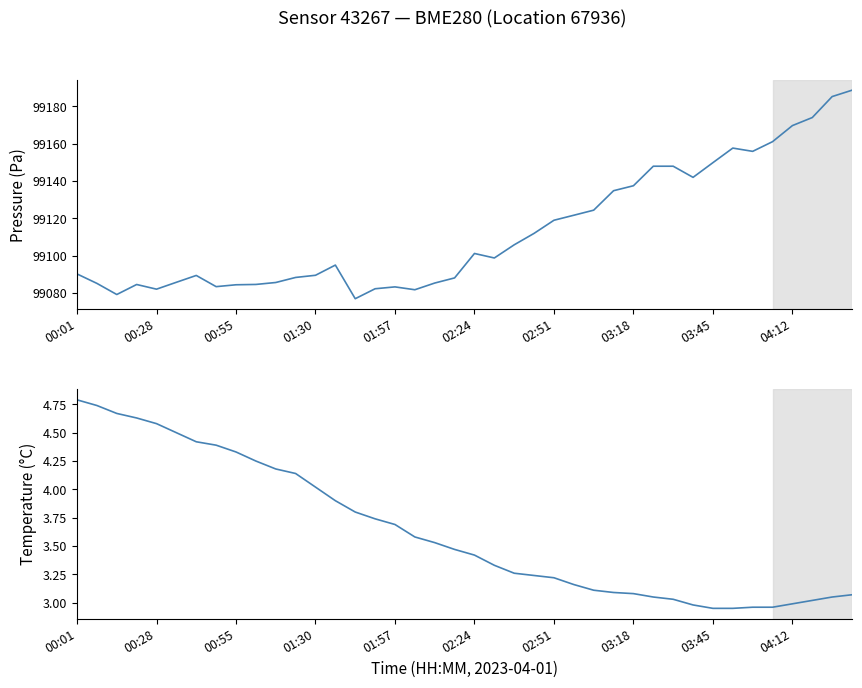

At 03:45, list the series in order from smallest to largest.

temperature, pressure